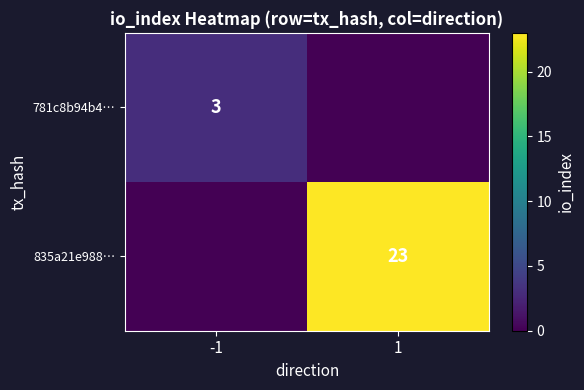

Is it true that 781c8b94b4… equals 3 at -1?

True